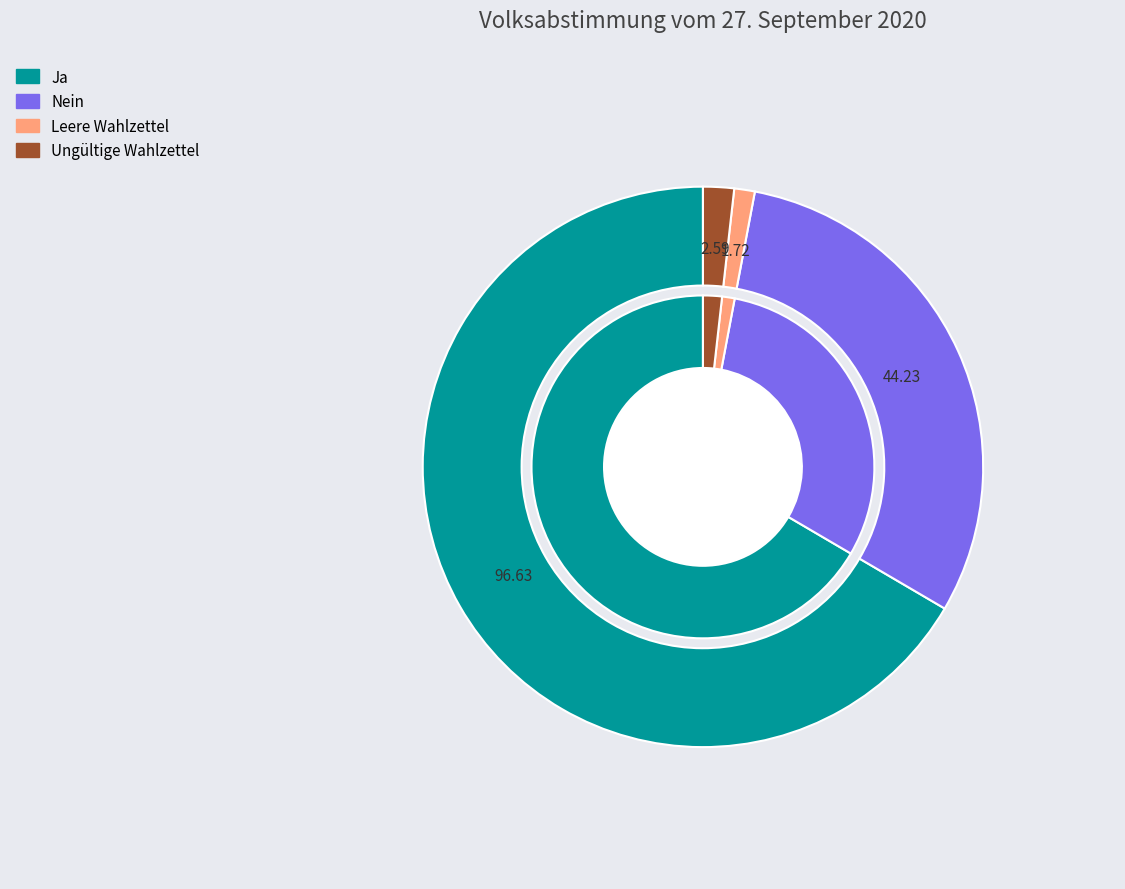

Is it true that Nein is 30% of the pie?

True